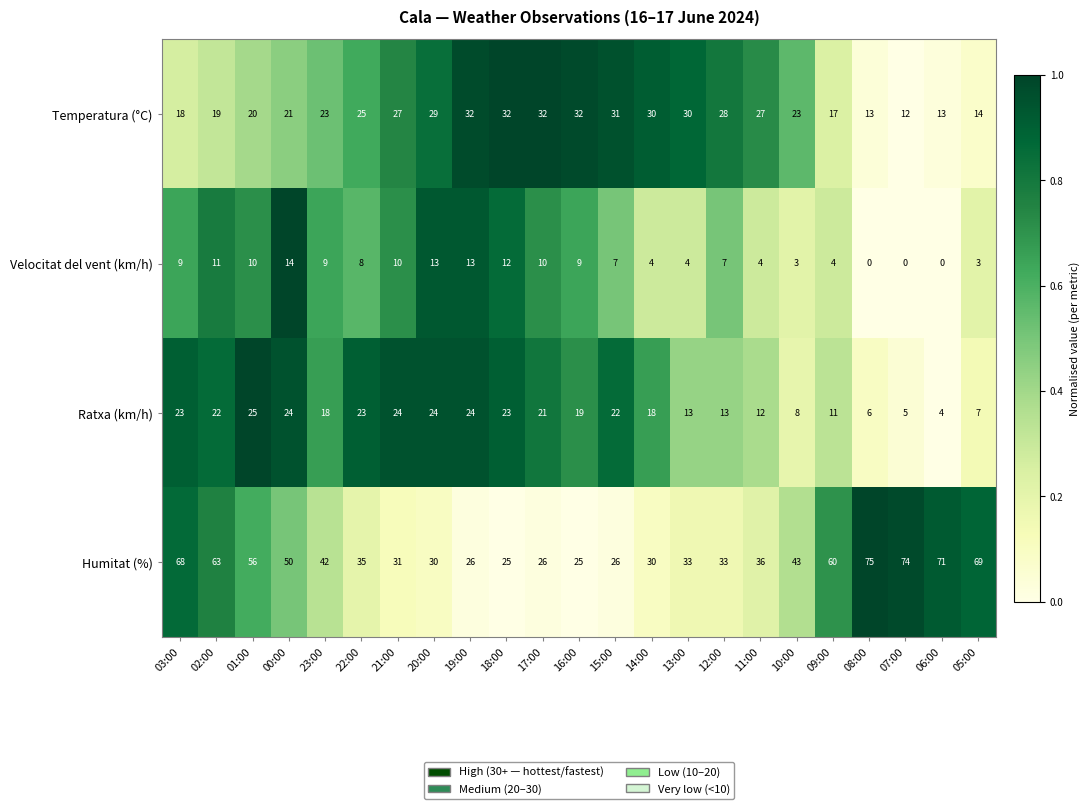

At which category is the sum across all series the highest?

03:00